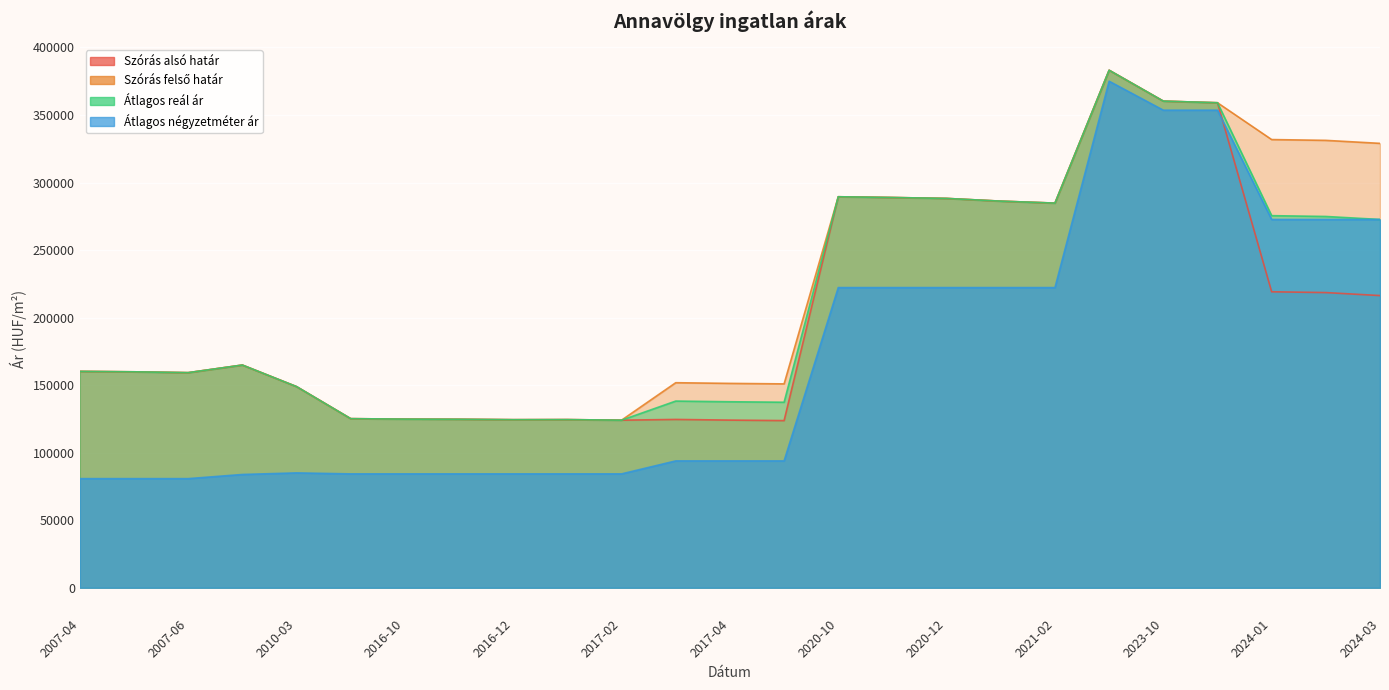

Reading right to left, extract all data points from this chart.

Szórás alsó határ: 216309	218526	219121	359069	360273	383137	284763	286212	288229	288908	289465	123736	124101	124601	124048	124470	124410	124713	124835	125170	148904	164869	159231	159854	160167
Szórás felső határ: 329003	331220	331815	359069	360273	383137	284763	286212	288229	288908	289465	150920	151285	151785	124048	124470	124410	124713	124835	125170	148904	164869	159231	159854	160167
Átlagos reál ár: 272656	274873	275468	359069	360273	383137	284763	286212	288229	288908	289465	137328	137693	138193	124048	124470	124410	124713	124835	125170	148904	164869	159231	159854	160167
Átlagos négyzetméter ár: 272656	272656	272656	353571	353571	375000	222222	222222	222222	222222	222222	93896	93896	93896	84285	84285	84285	84285	84285	84285	85018	83846	80769	80769	80769